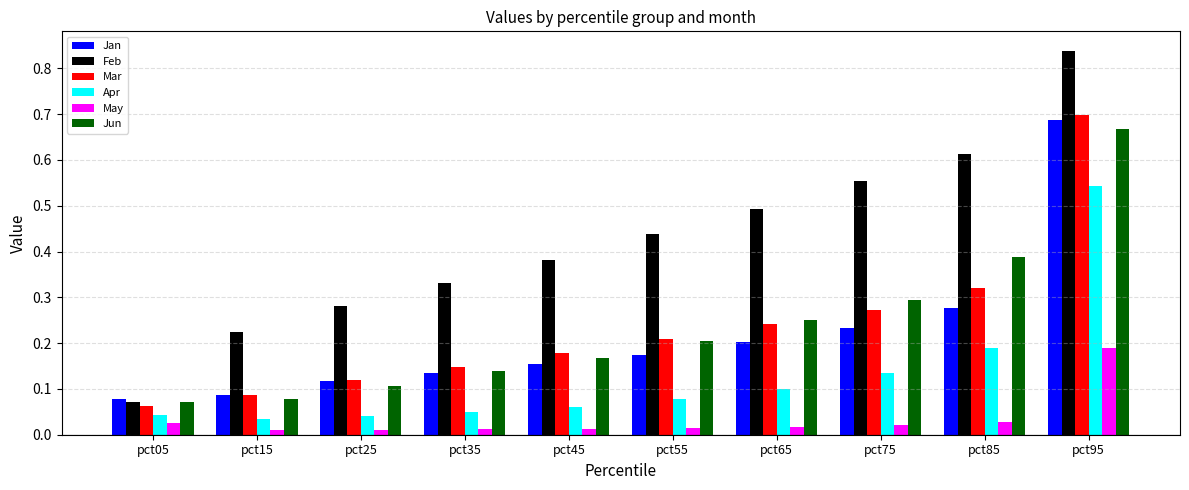

Does the chart contain any negative values?

No